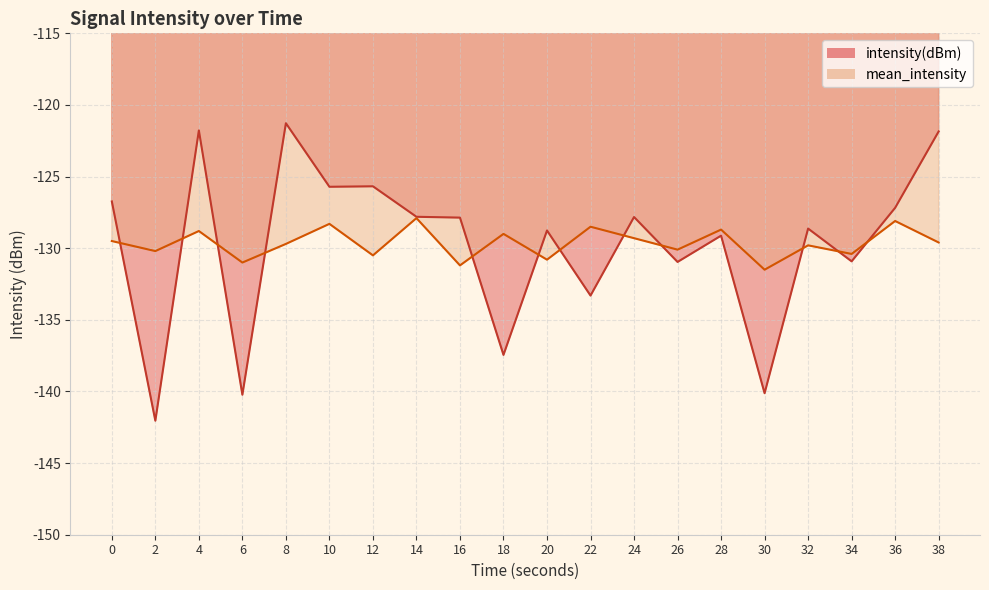

True or false: intensity(dBm) has a value of -129.1 at 28.

True